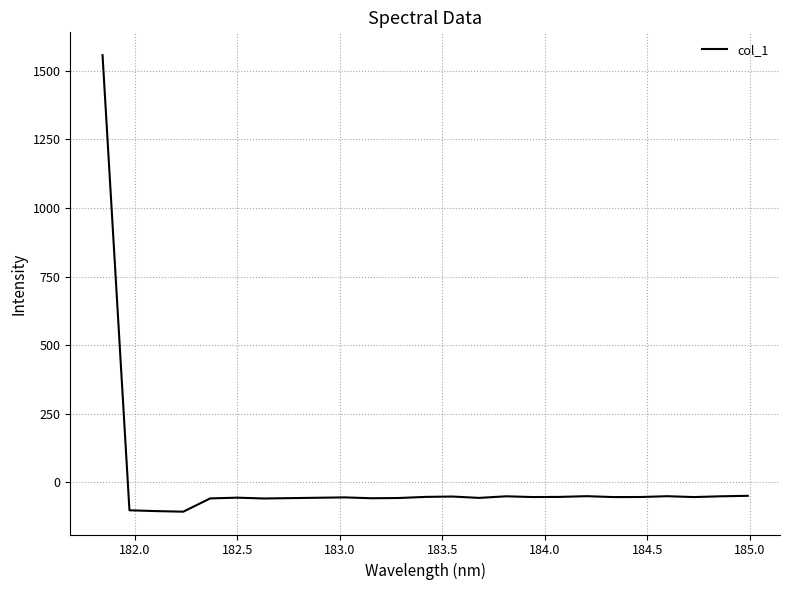

What is the difference between the maximum and minimum values?

1664.6